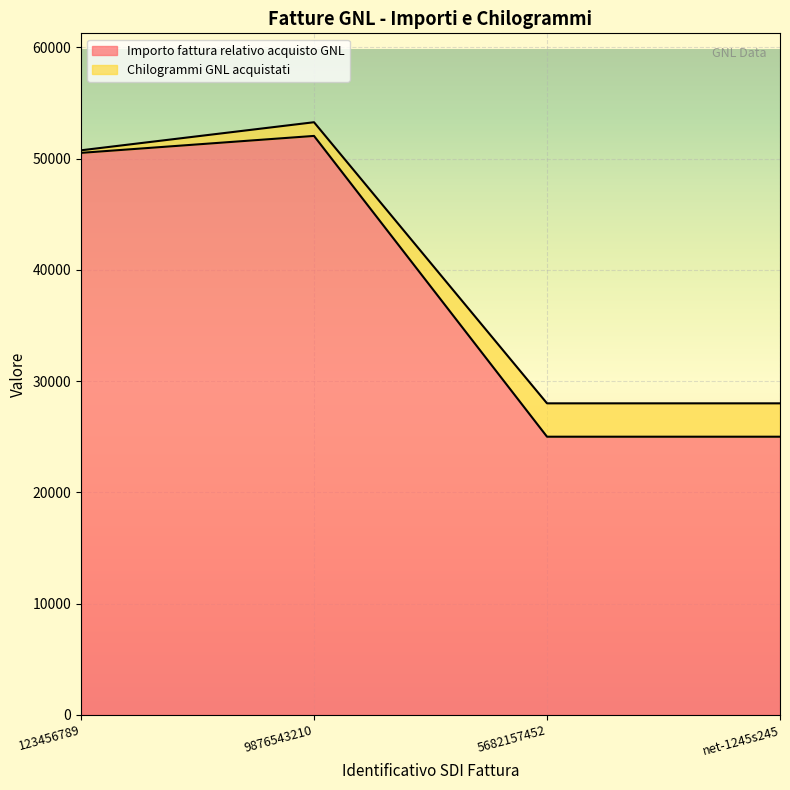

Which has a higher value, 5682157452 or 123456789?

123456789